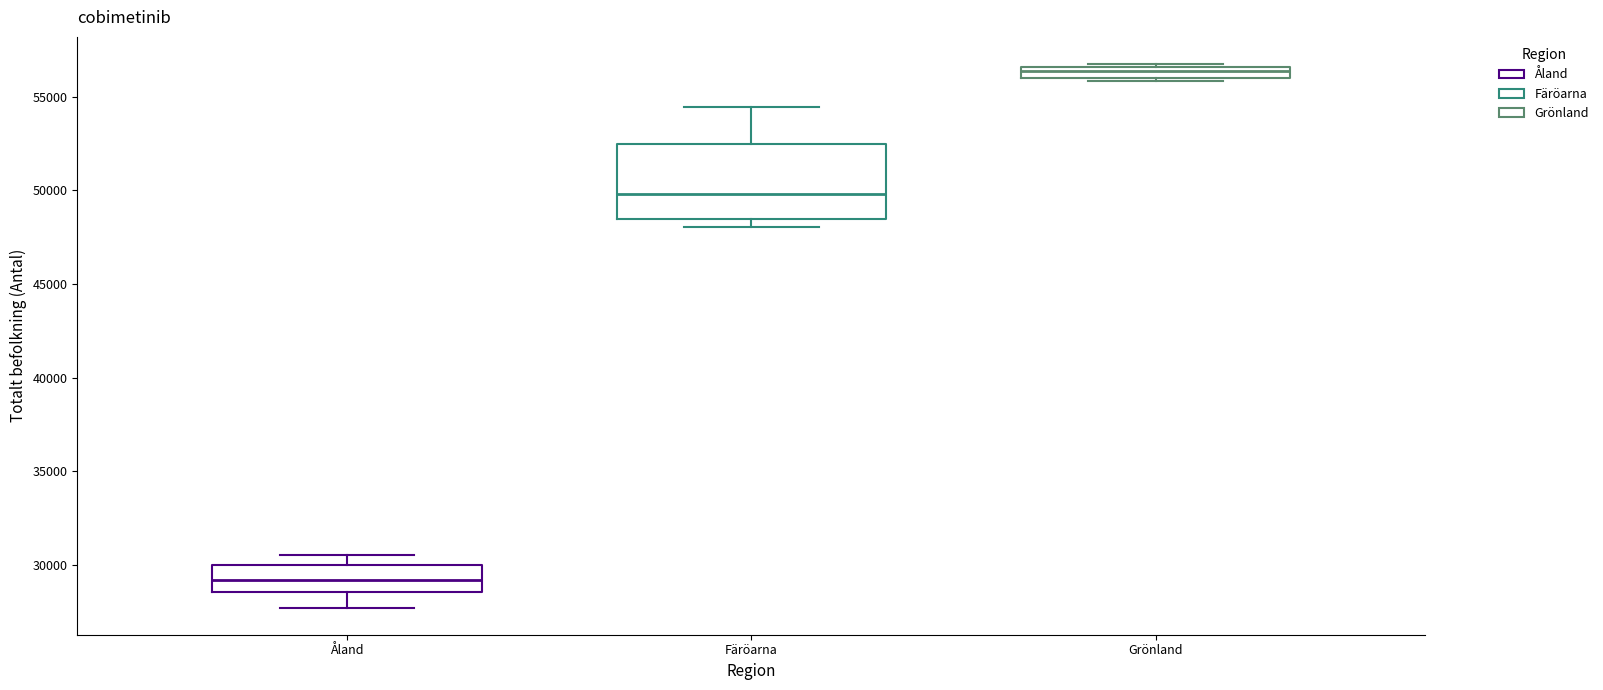

Which box's median line is the lowest?

Åland